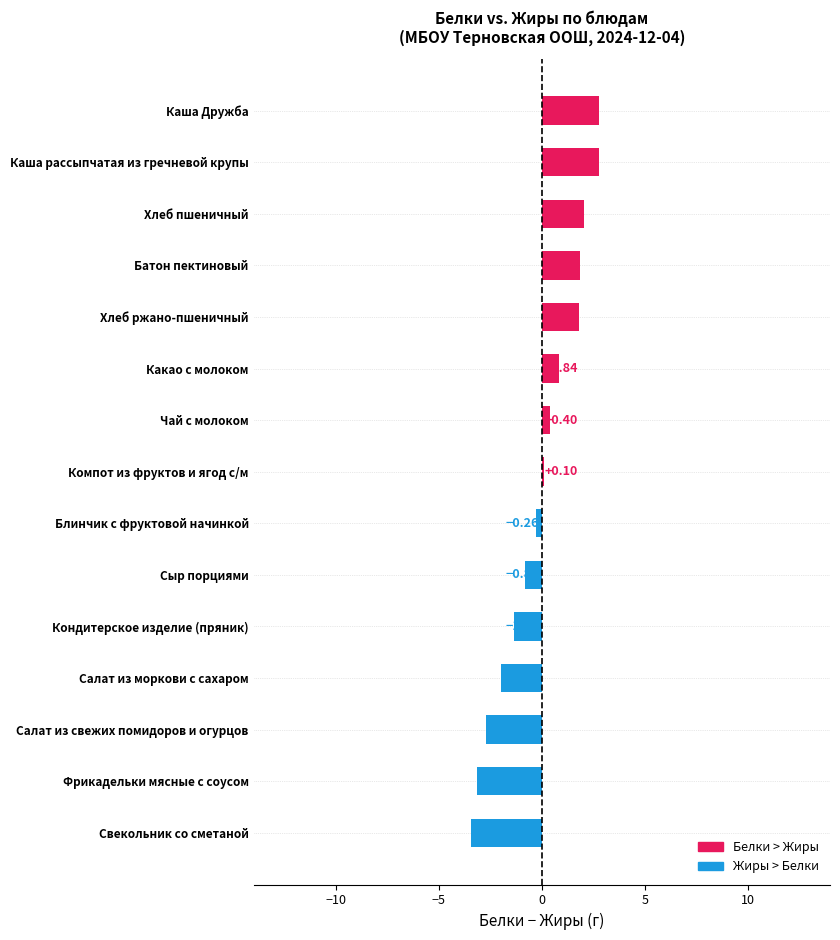

List the labels in order of value, smallest first.

Свекольник со сметаной, Фрикадельки мясные с соусом, Салат из свежих помидоров и огурцов, Салат из моркови с сахаром, Кондитерское изделие (пряник), Сыр порциями, Блинчик с фруктовой начинкой, Компот из фруктов и ягод с/м, Чай с молоком, Какао с молоком, Хлеб ржано-пшеничный, Батон пектиновый, Хлеб пшеничный, Каша рассыпчатая из гречневой крупы, Каша Дружба